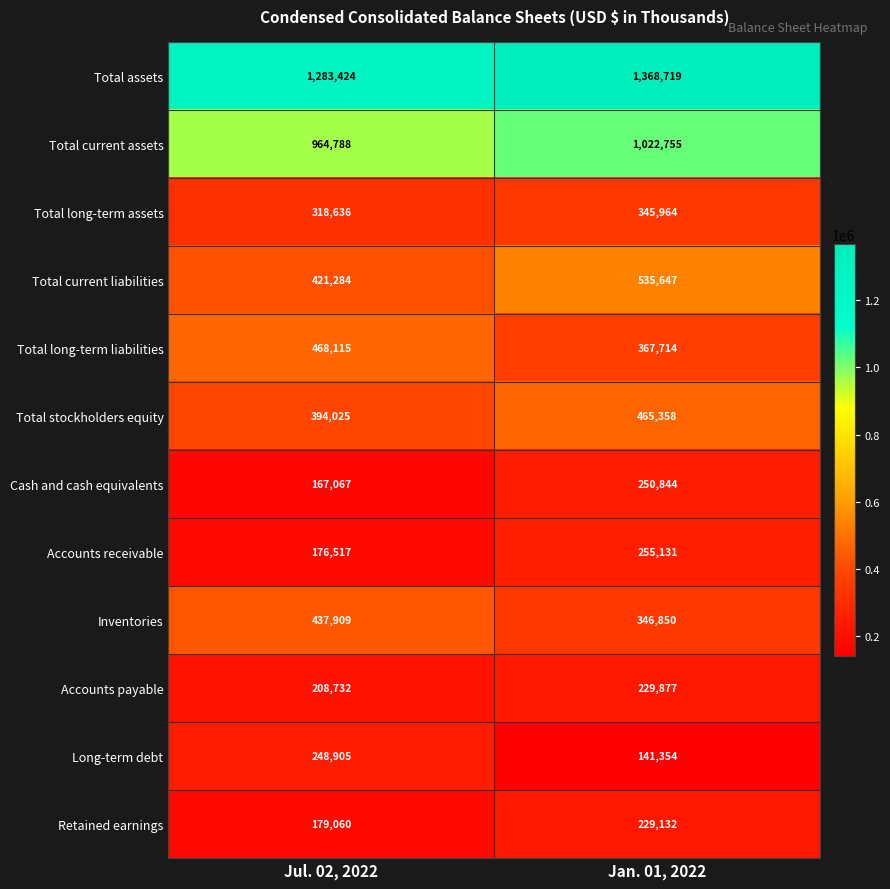

At Jan. 01, 2022, list the series in order from largest to smallest.

Total assets, Total current assets, Total current liabilities, Total stockholders equity, Total long-term liabilities, Inventories, Total long-term assets, Accounts receivable, Cash and cash equivalents, Accounts payable, Retained earnings, Long-term debt